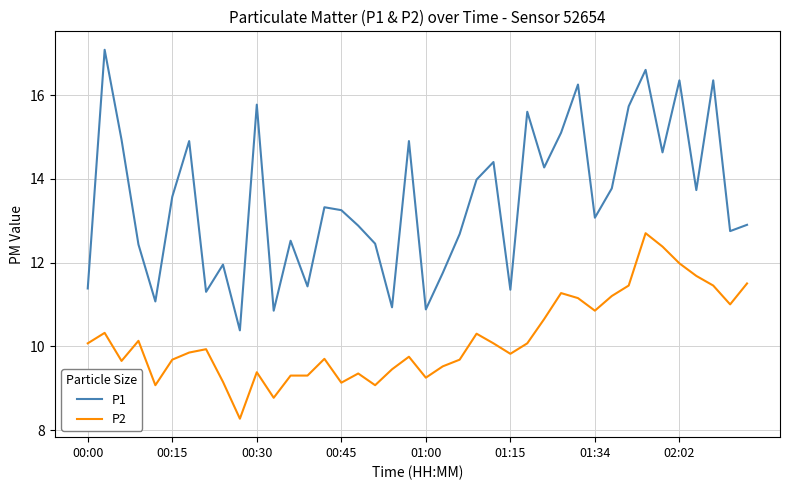

What is the minimum value for P2?

8.3